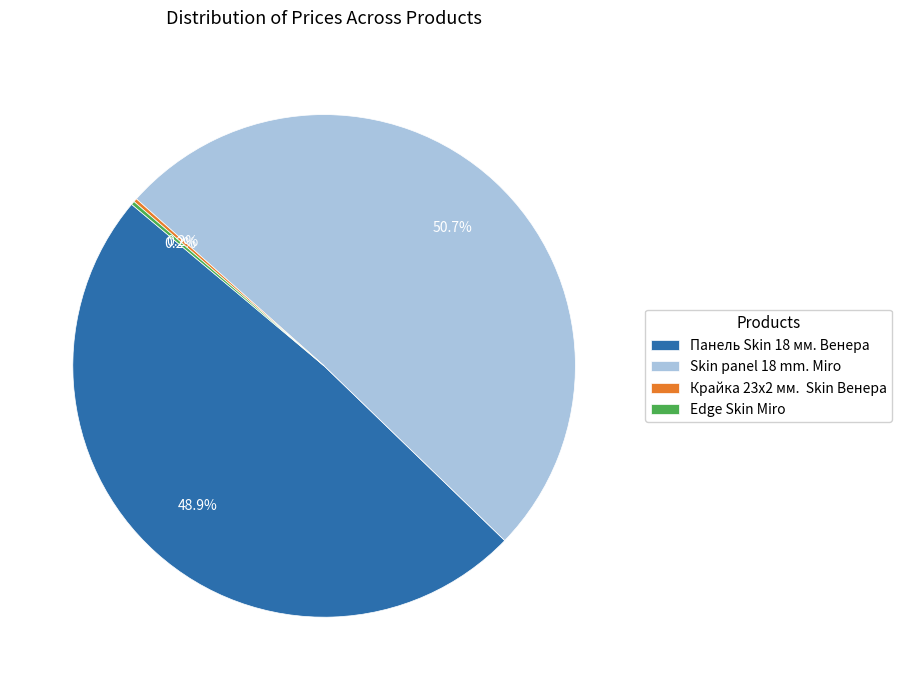

What is the majority slice?

Skin panel 18 mm. Miro